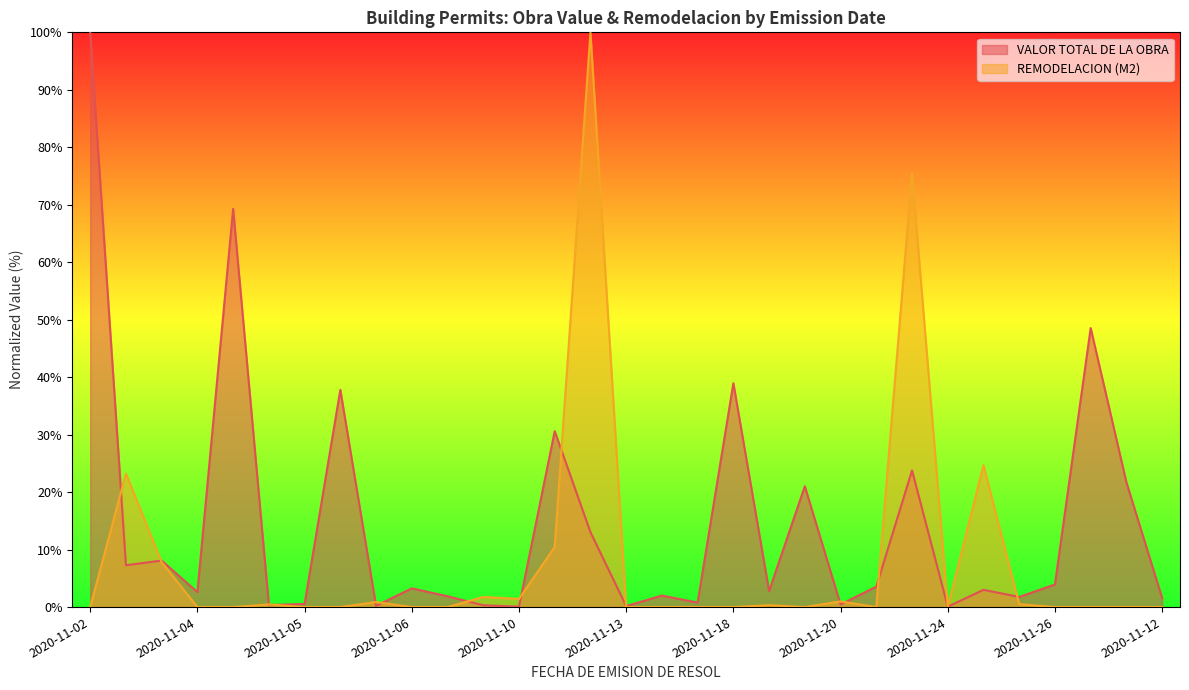

How many data points in REMODELACION (M2) are above 0?

14